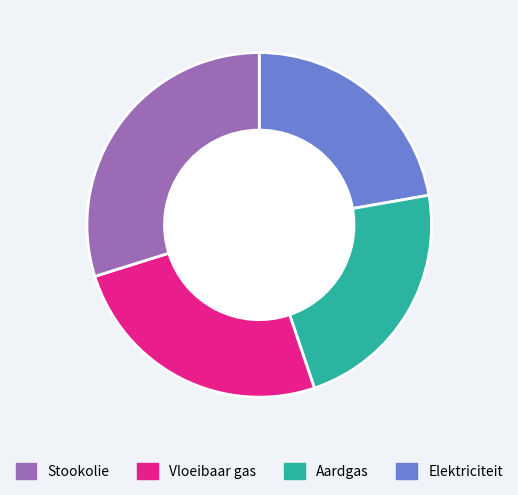

Does any single category account for the majority?

No